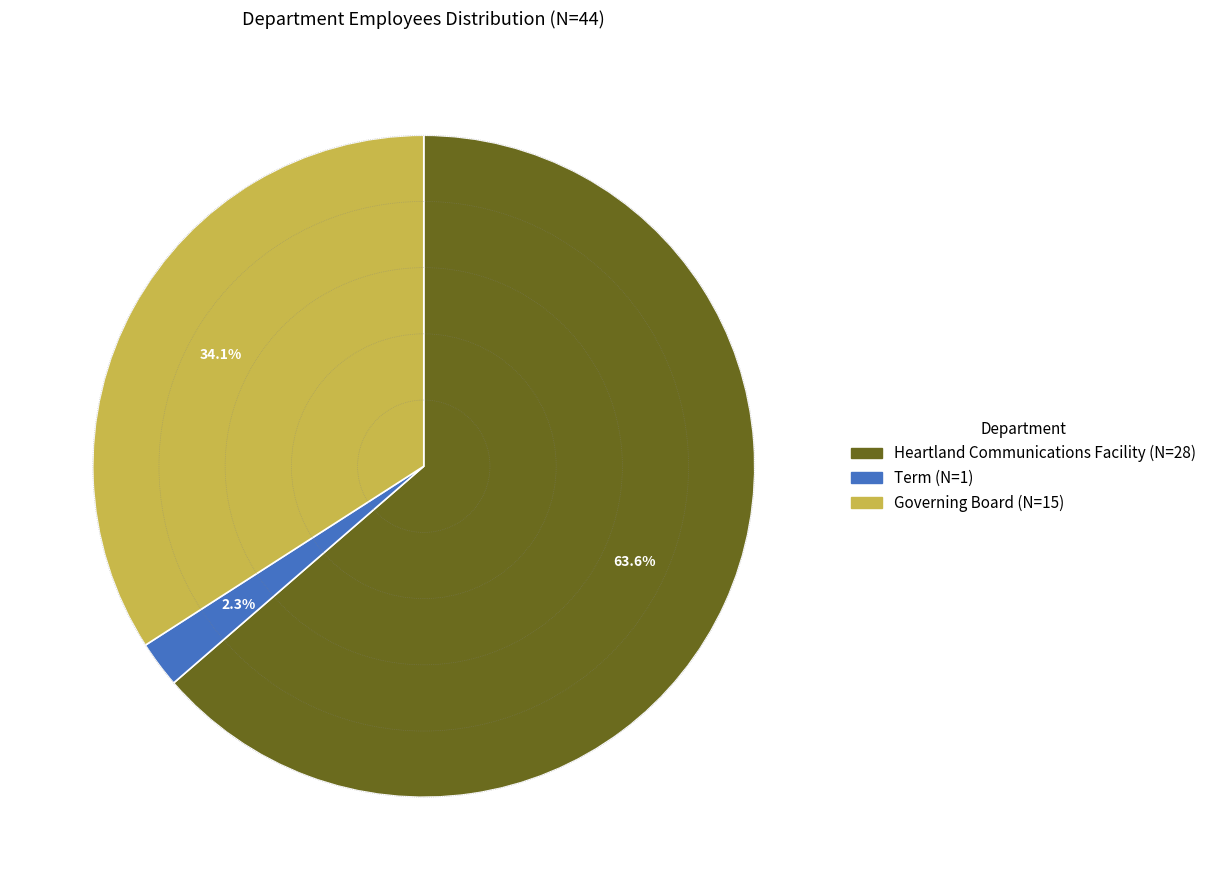

To the nearest percent, what is the combined percentage of Heartland Communications Facility and Governing Board?

98%